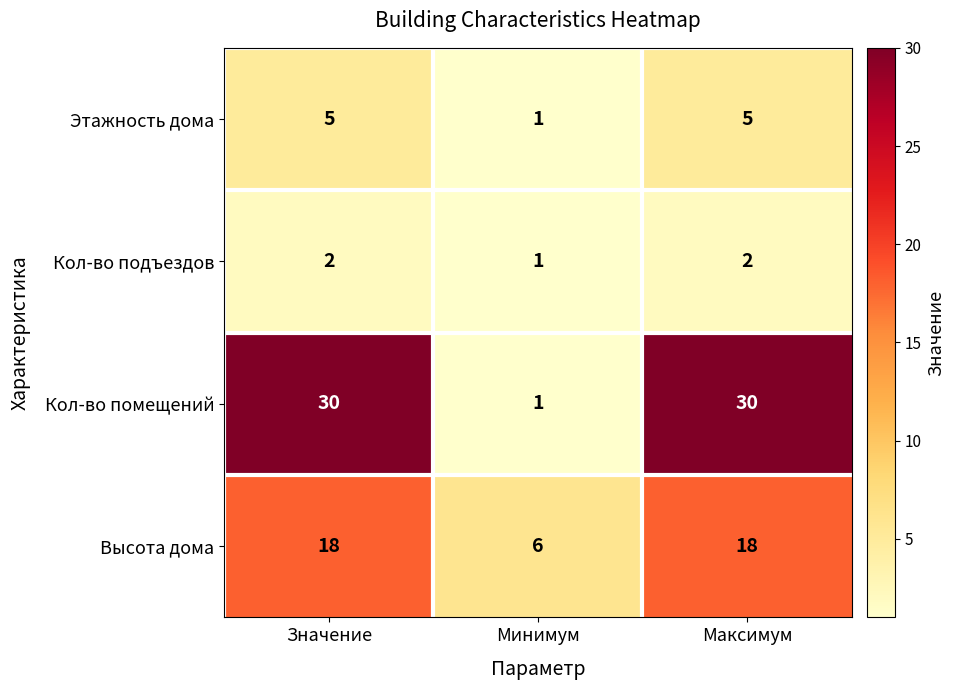

True or false: Высота дома has a value of 10 at Минимум.

False